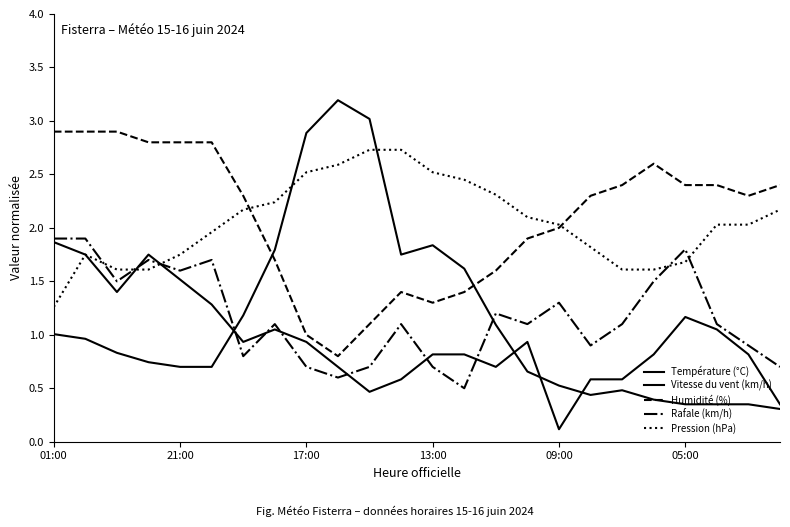

What is the value of the Température (°C) point at the 3rd from the left?

0.8